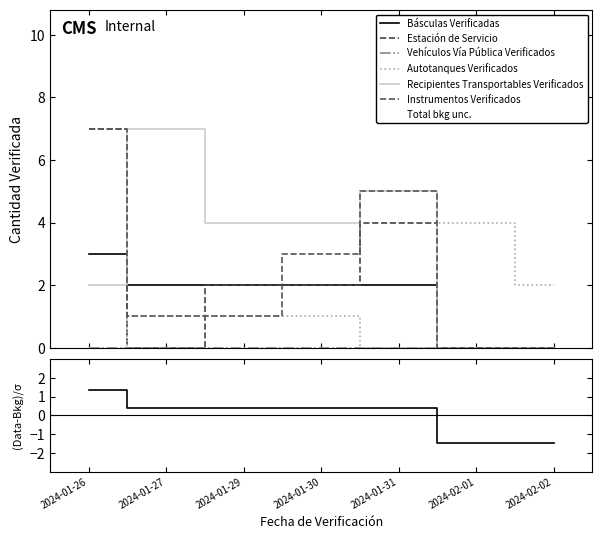

True or false: Recipientes Transportables Verificados and Instrumentos Verificados intersect in this chart.

True